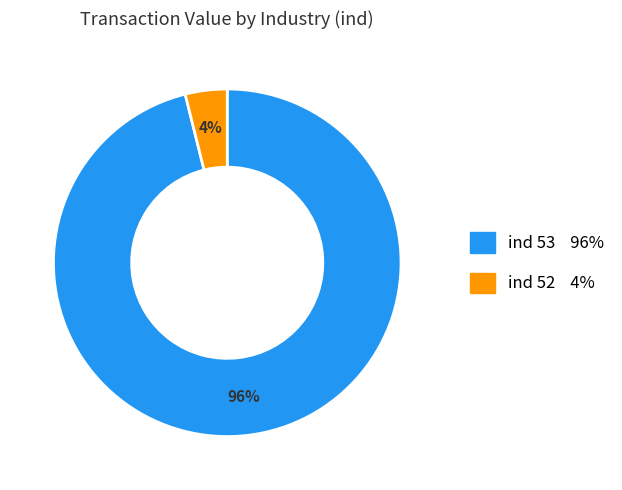

Is there any slice that represents more than half of the pie?

Yes